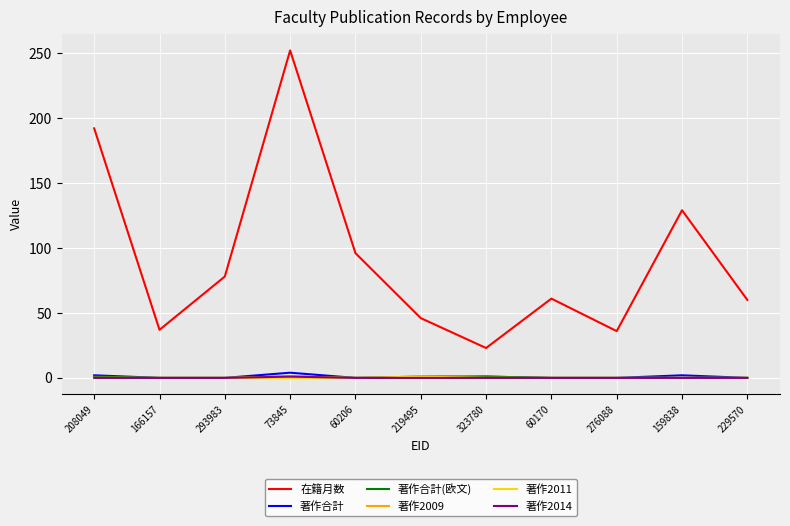

True or false: 著作合計(欧文) has more than 2 points higher than both neighbors.

False